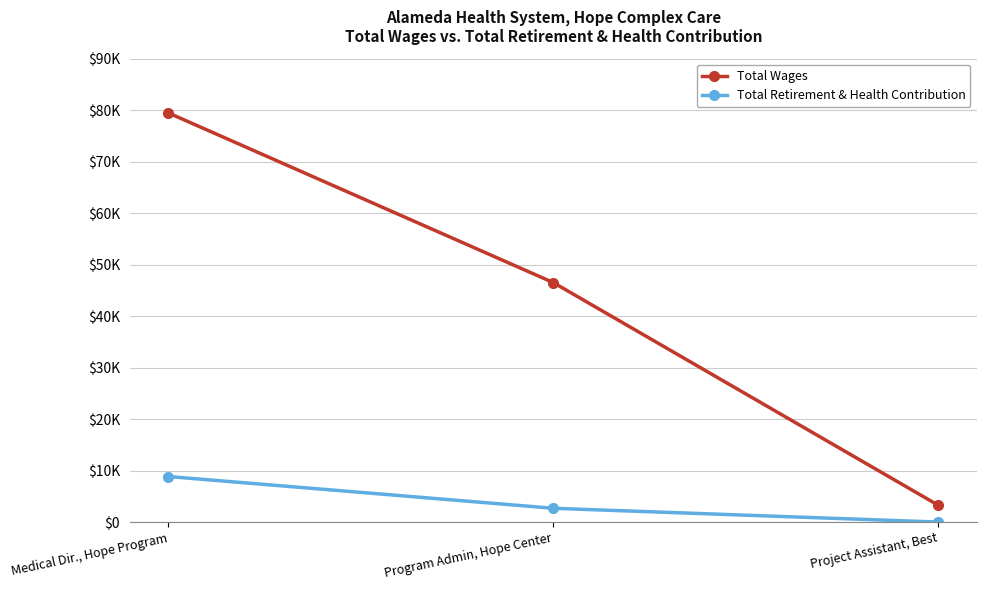

List the series in order of their overall mean, highest first.

Total Wages, Total Retirement & Health Contribution